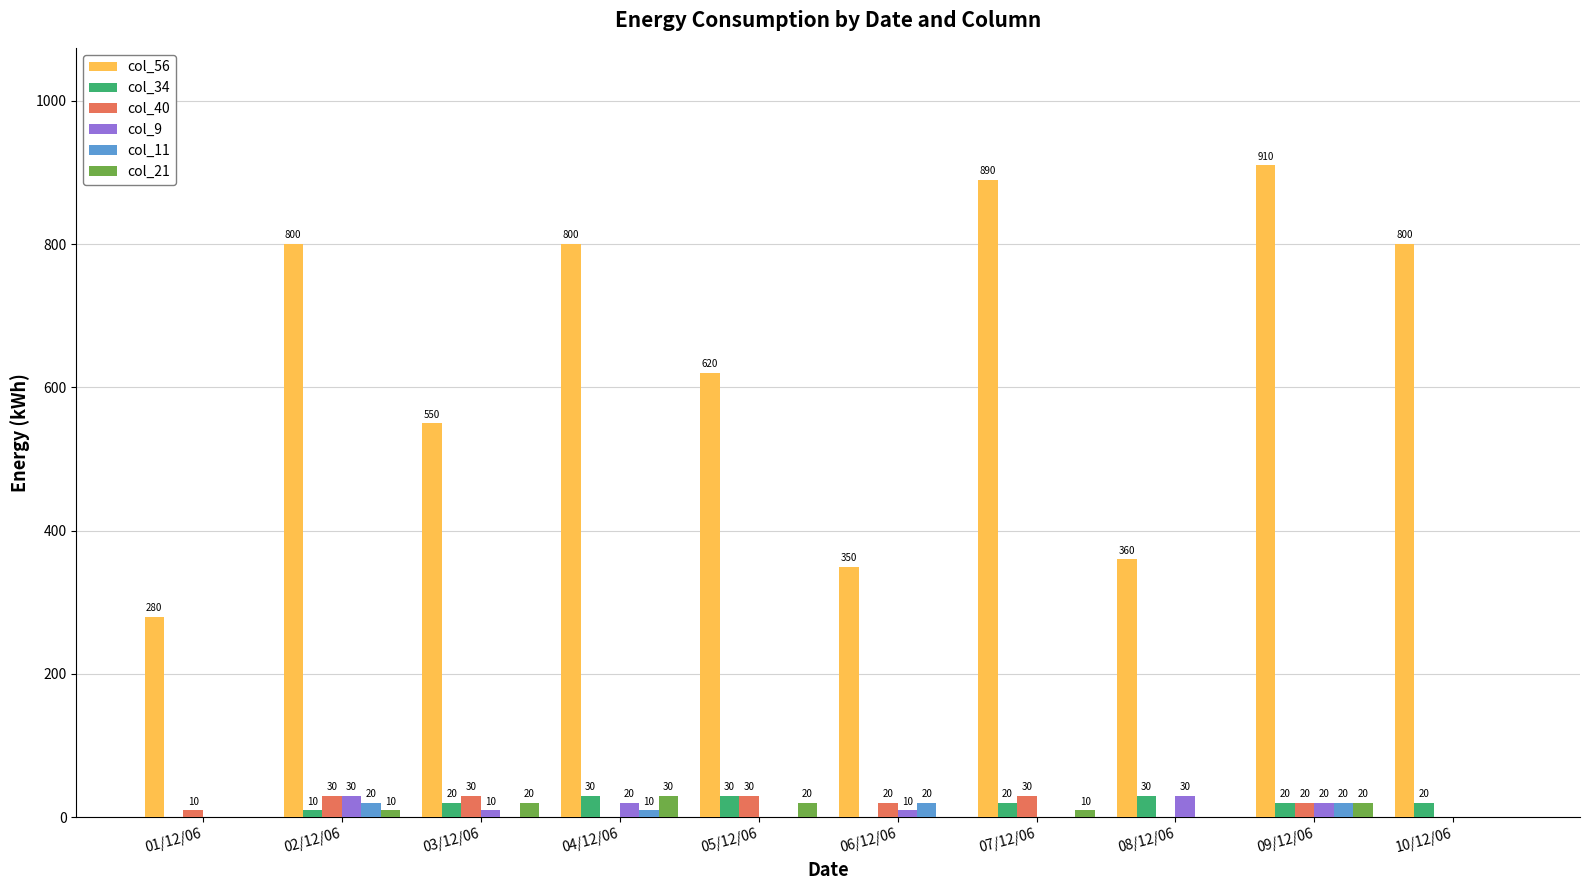

The value of col_11 at 02/12/06 is 20. True or false?

True